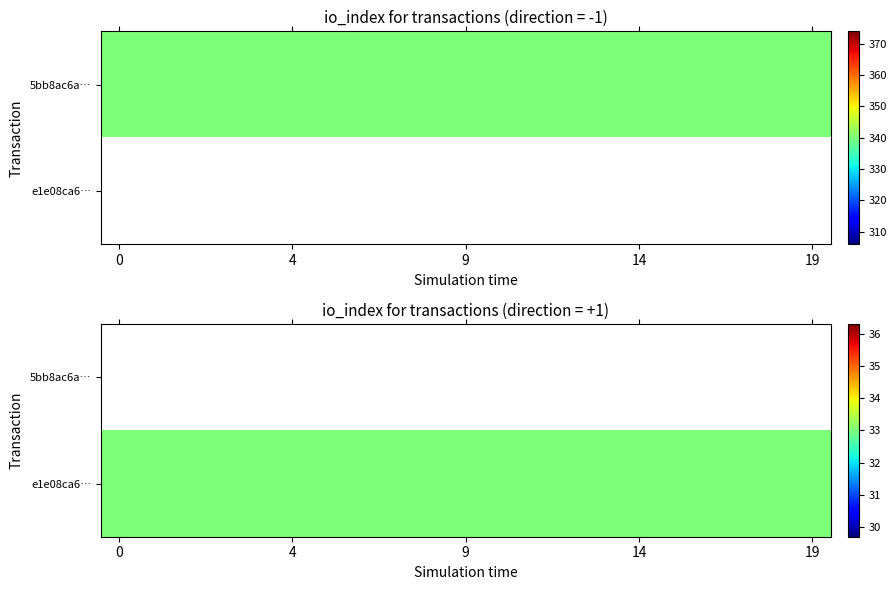

Count the number of categories in the chart.

20